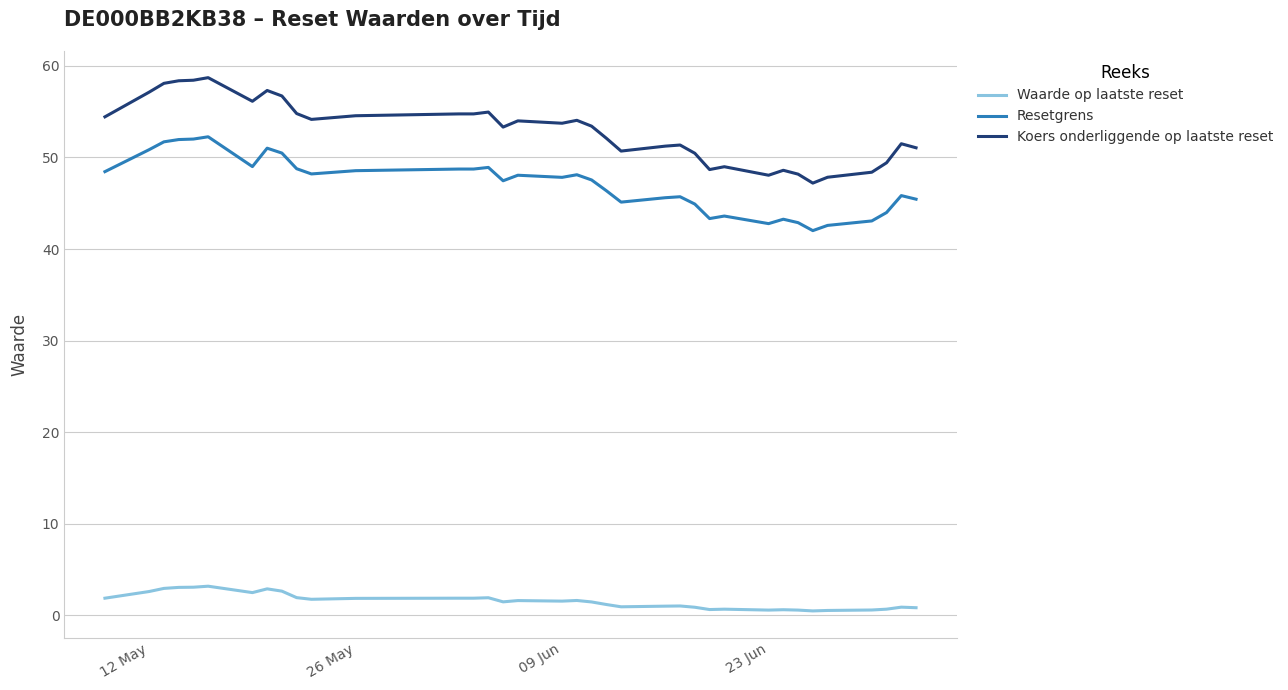

Reading right to left, extract all data points from this chart.

Waarde op laatste reset: 1.9	2.6	2.9	3.0	3.0	3.2	2.5	2.9	2.6	1.9	1.7	1.8	1.9	1.9	1.9	1.4	1.6	1.5	1.6	1.4	1.2	0.9	1.0	1.0	0.9	0.6	0.7	0.6	0.6	0.6	0.5	0.5	0.6	0.7	0.9	0.8
Resetgrens: 48.5	50.9	51.7	52.0	52.0	52.3	49.0	51.0	50.5	48.8	48.2	48.6	48.7	48.7	48.9	47.5	48.1	47.8	48.1	47.5	46.4	45.1	45.6	45.7	44.9	43.3	43.6	42.8	43.3	42.9	42.0	42.6	43.1	44.0	45.8	45.4
Koers onderliggende op laatste reset: 54.4	57.1	58.1	58.4	58.4	58.7	56.1	57.3	56.7	54.8	54.2	54.6	54.8	54.8	55.0	53.3	54.0	53.7	54.1	53.4	52.1	50.7	51.2	51.4	50.5	48.7	49.0	48.1	48.6	48.2	47.2	47.8	48.4	49.4	51.5	51.1